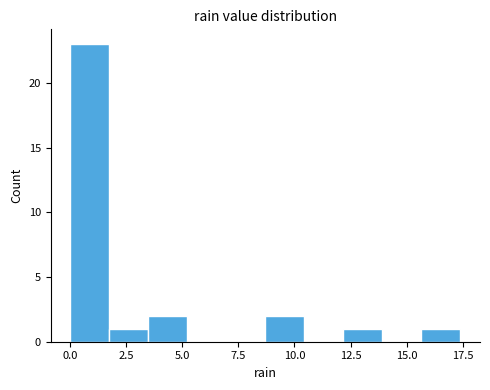

Around what value on the x-axis is the tallest bar? Give the approximate position of its centre, as read against the axis.

1.0